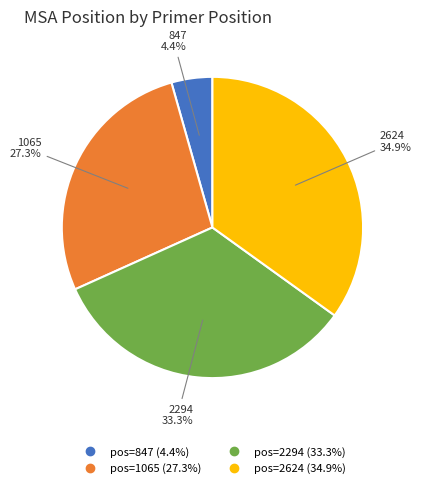

Does any single category account for the majority?

No